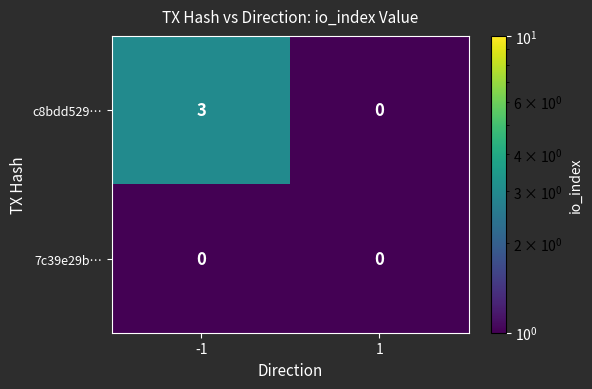

What is the sum of all c8bdd529… values?

3